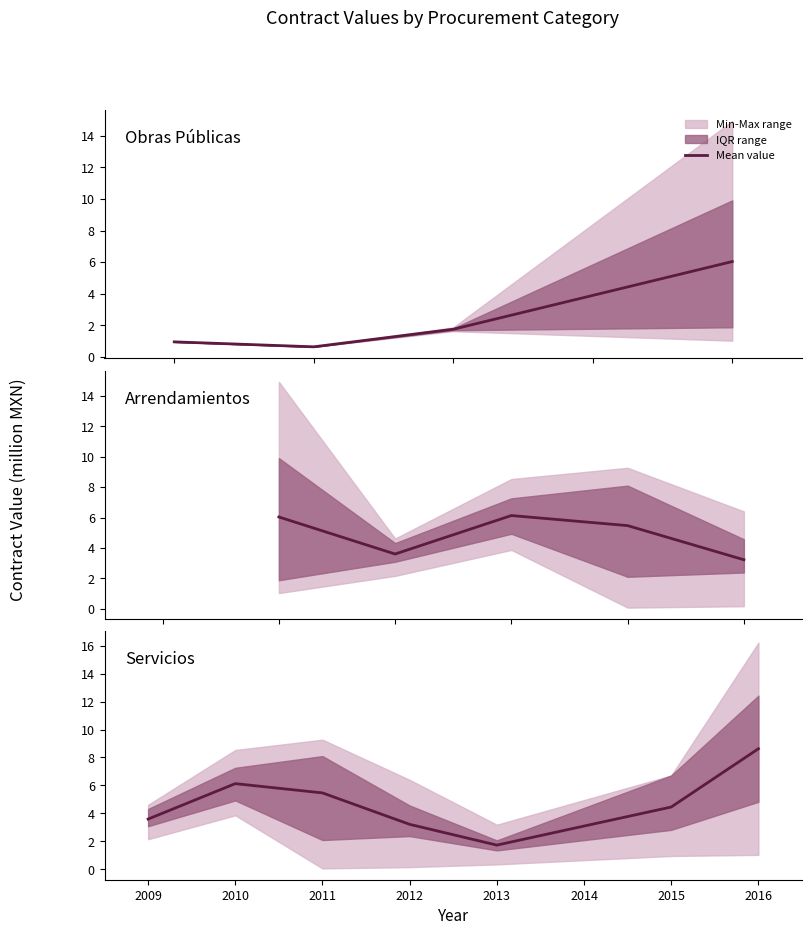

How many interior local peaks (higher than both neighbors) does the data have?

1